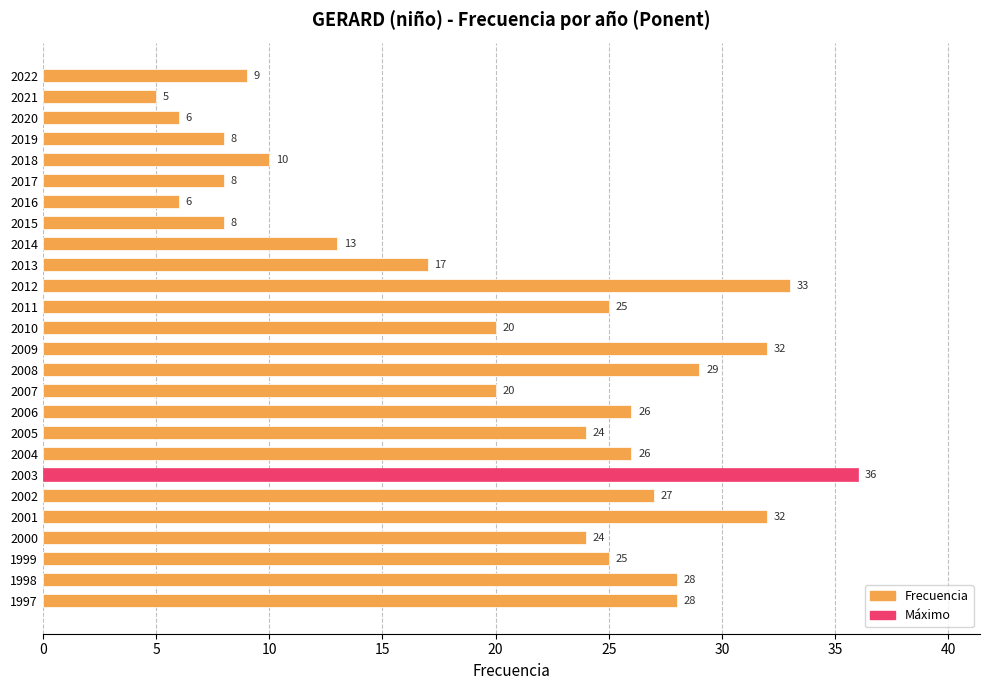

Which label corresponds to the largest value in the chart?

2003